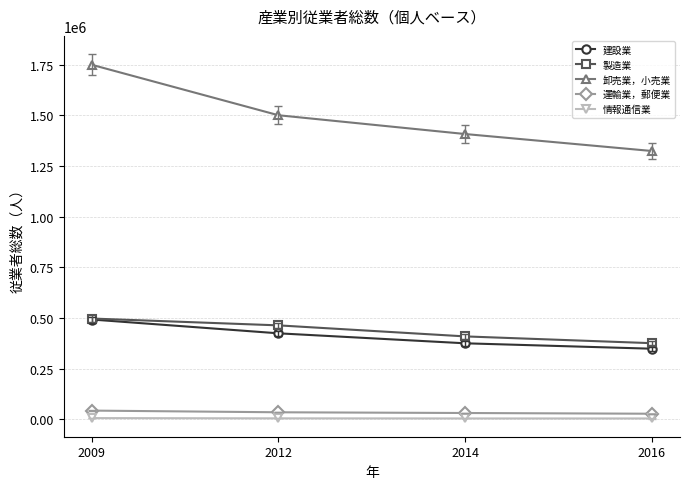

The 建設業 series shows 349234 at 2016. True or false?

True